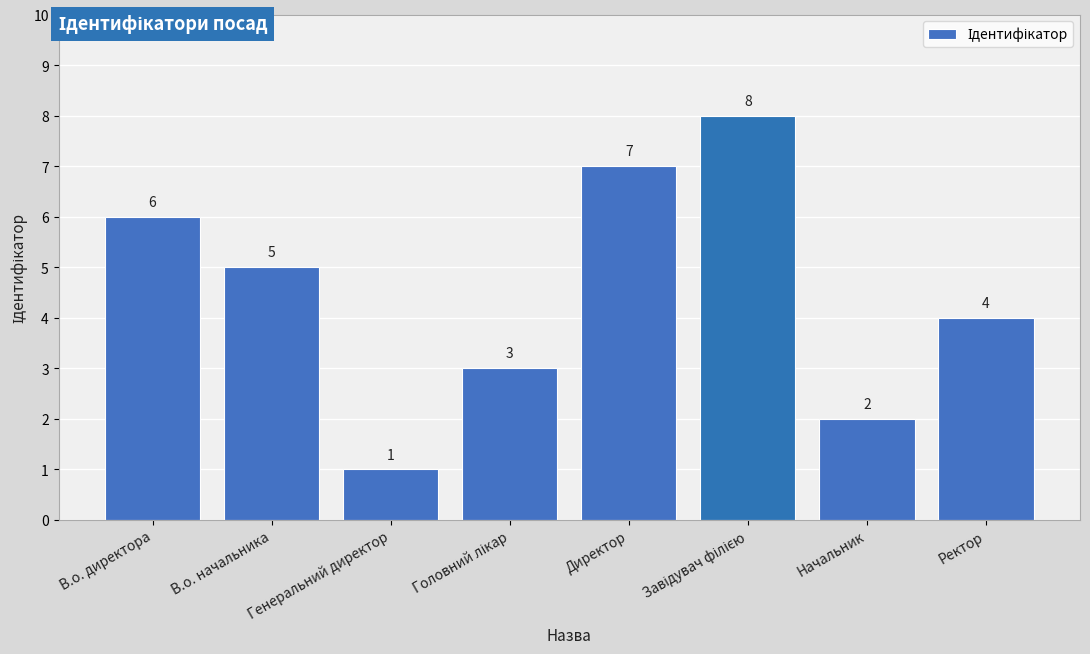

What is the change in value from В.о. начальника to Ректор?

-1